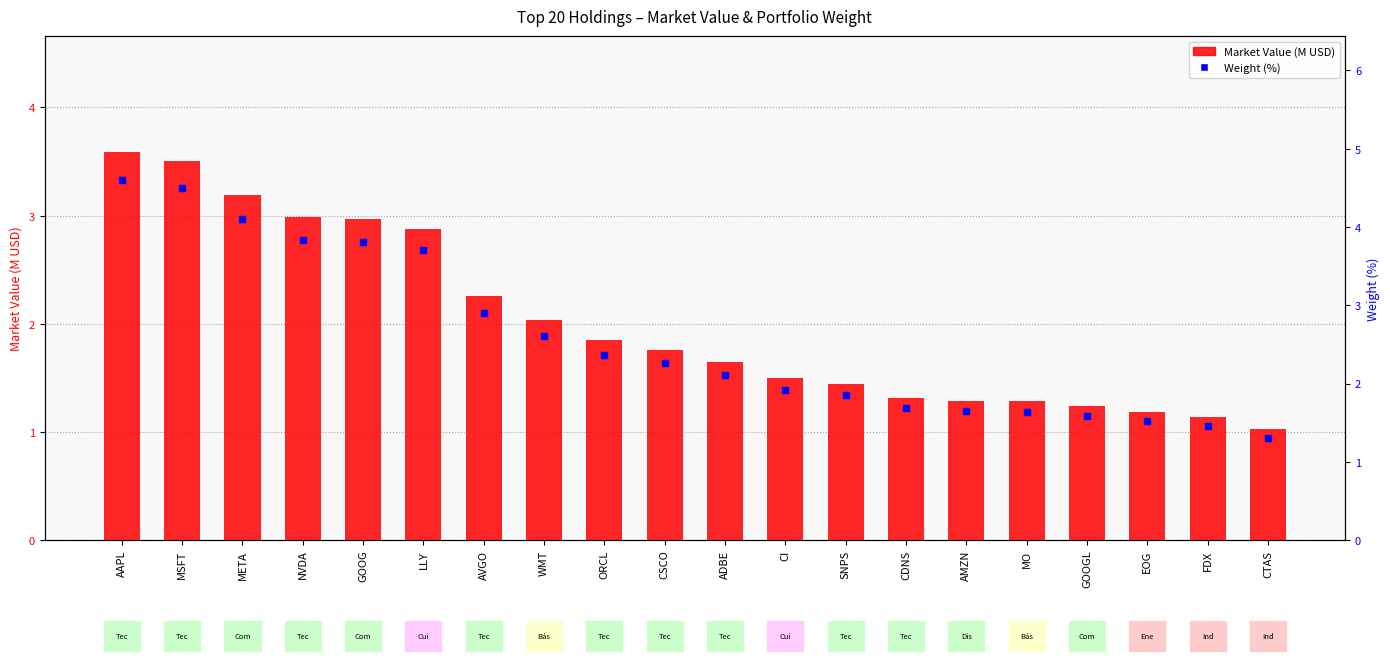

Which series reaches the minimum Y coordinate?

Market Value (M USD)